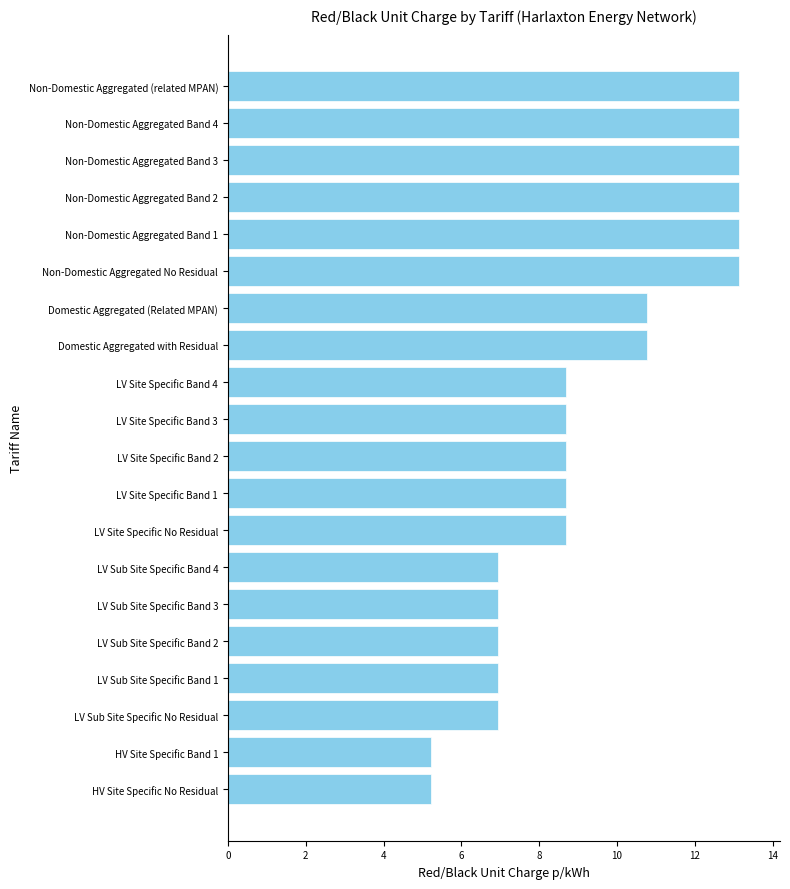

Reading bottom to top, what are all the values shown in this chart?

5.2	5.2	6.9	6.9	6.9	6.9	6.9	8.7	8.7	8.7	8.7	8.7	10.8	10.8	13.1	13.1	13.1	13.1	13.1	13.1